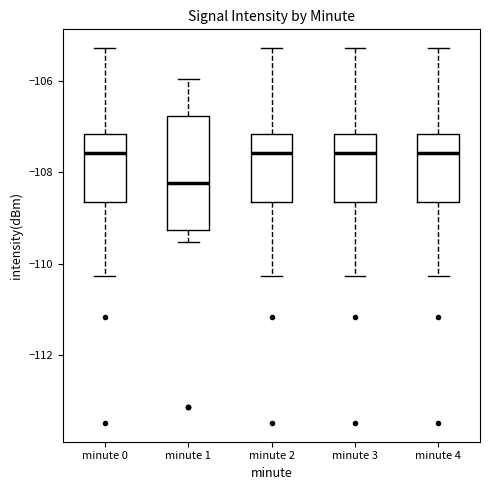

Reading left to right, transcribe this box plot: for each box, give where its median line is, the range the box spans, and where its two whiskers end, as read against the y-axis. The values are not printed on the chart, so give them approximately, as read against the axis.

minute 0: median -107.6, box -108.6 to -107.2, whiskers -110.2 to -105.2
minute 1: median -108.2, box -109.2 to -106.8, whiskers -109.6 to -106.0
minute 2: median -107.6, box -108.6 to -107.2, whiskers -110.2 to -105.2
minute 3: median -107.6, box -108.6 to -107.2, whiskers -110.2 to -105.2
minute 4: median -107.6, box -108.6 to -107.2, whiskers -110.2 to -105.2